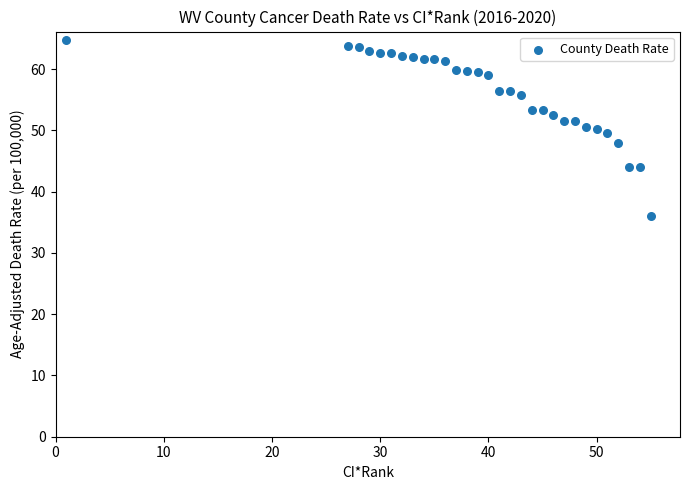

What is the range of Y values (max minus min)?

28.7